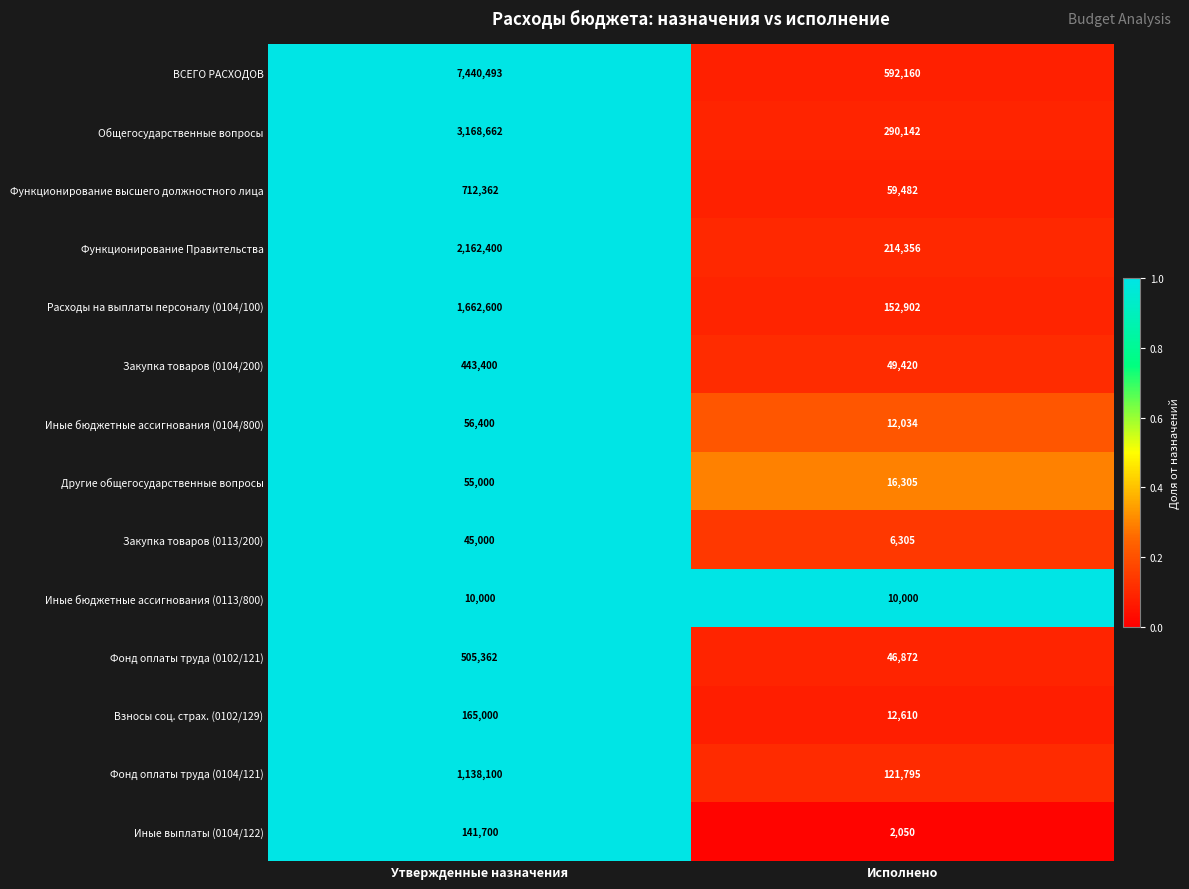

What is the sum of the ВСЕГО РАСХОДОВ values at Утвержденные назначения and Исполнено?

8032653